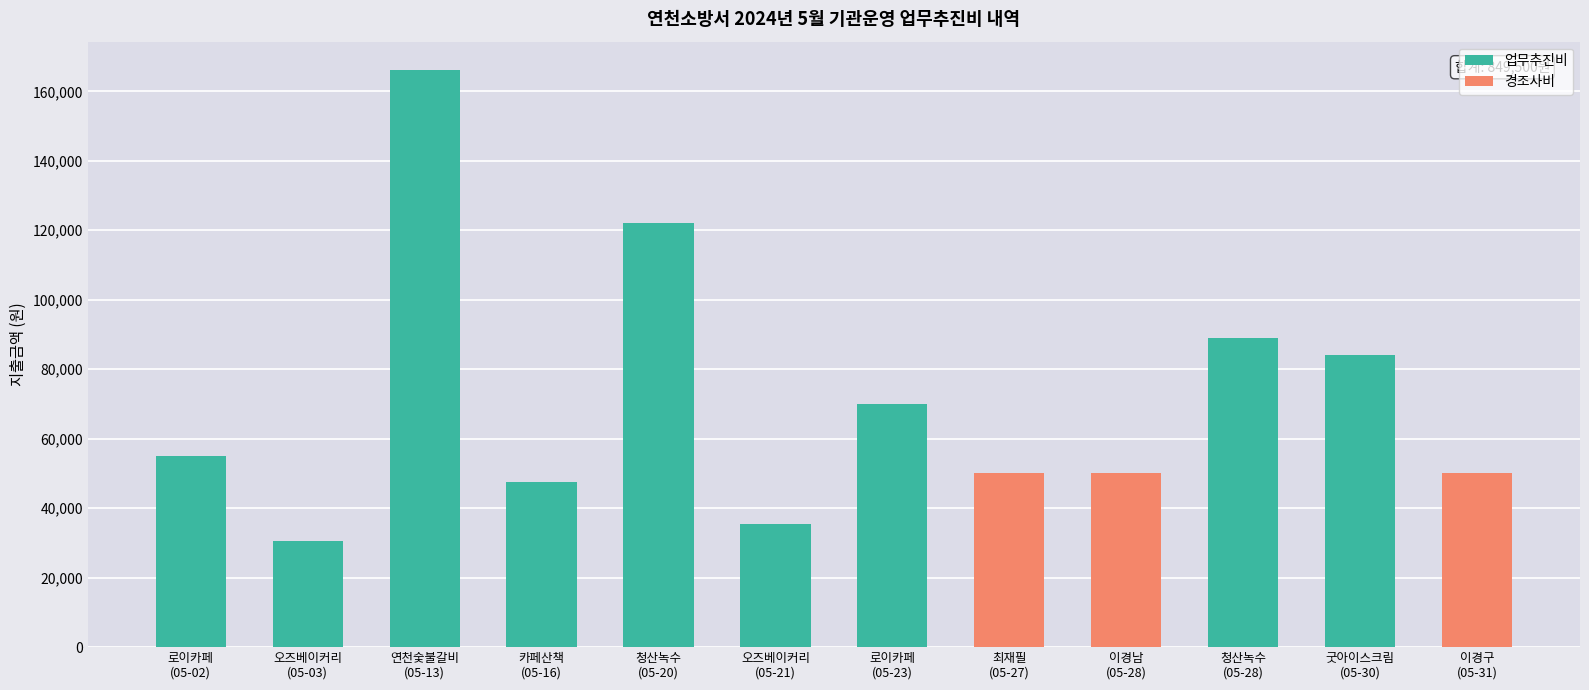

How many categories are shown in the chart?

12